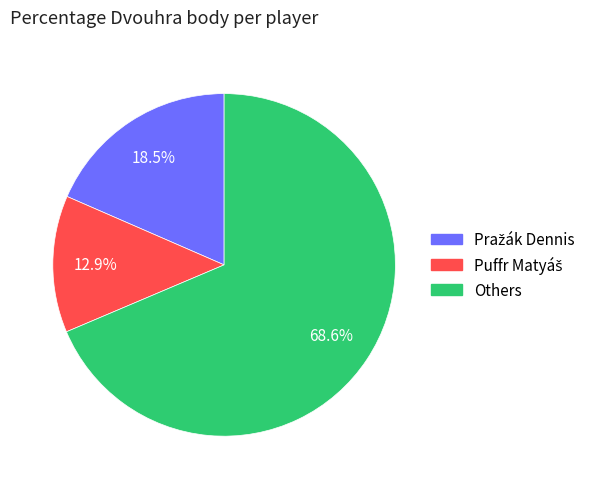

Does any single category account for the majority?

Yes